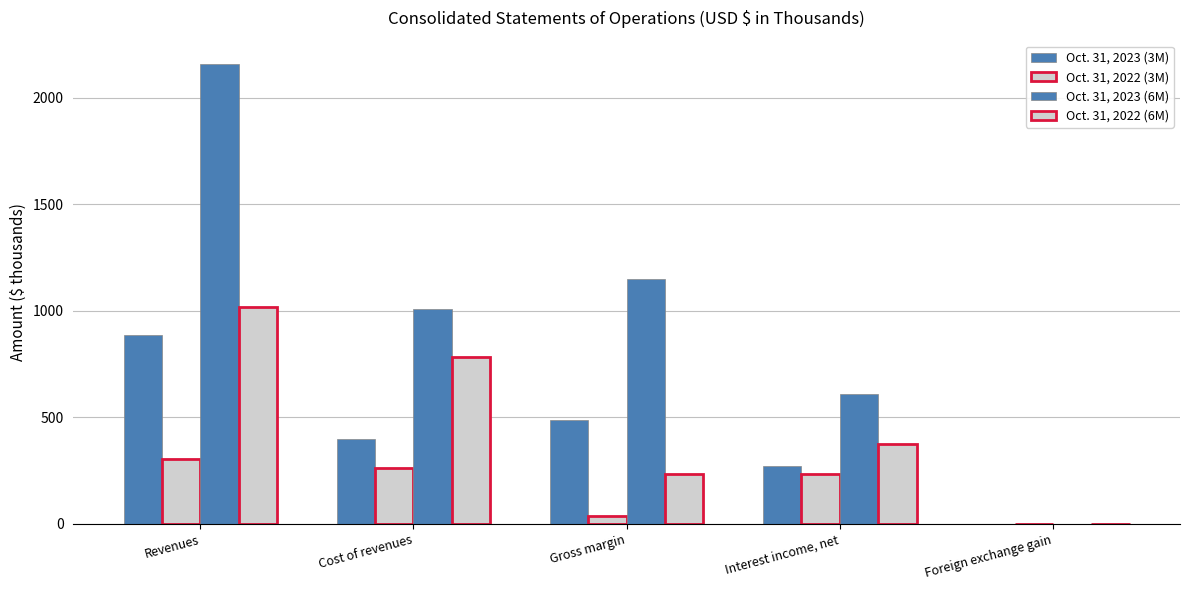

Reading right to left, what are all the values shown in this chart?

Oct. 31, 2023 (3M): Foreign exchange gain=1	Interest income, net=270	Gross margin=488	Cost of revenues=401	Revenues=889
Oct. 31, 2022 (3M): Foreign exchange gain=0	Interest income, net=234	Gross margin=39	Cost of revenues=264	Revenues=303
Oct. 31, 2023 (6M): Foreign exchange gain=1	Interest income, net=610	Gross margin=1151	Cost of revenues=1010	Revenues=2161
Oct. 31, 2022 (6M): Foreign exchange gain=0	Interest income, net=375	Gross margin=233	Cost of revenues=784	Revenues=1017